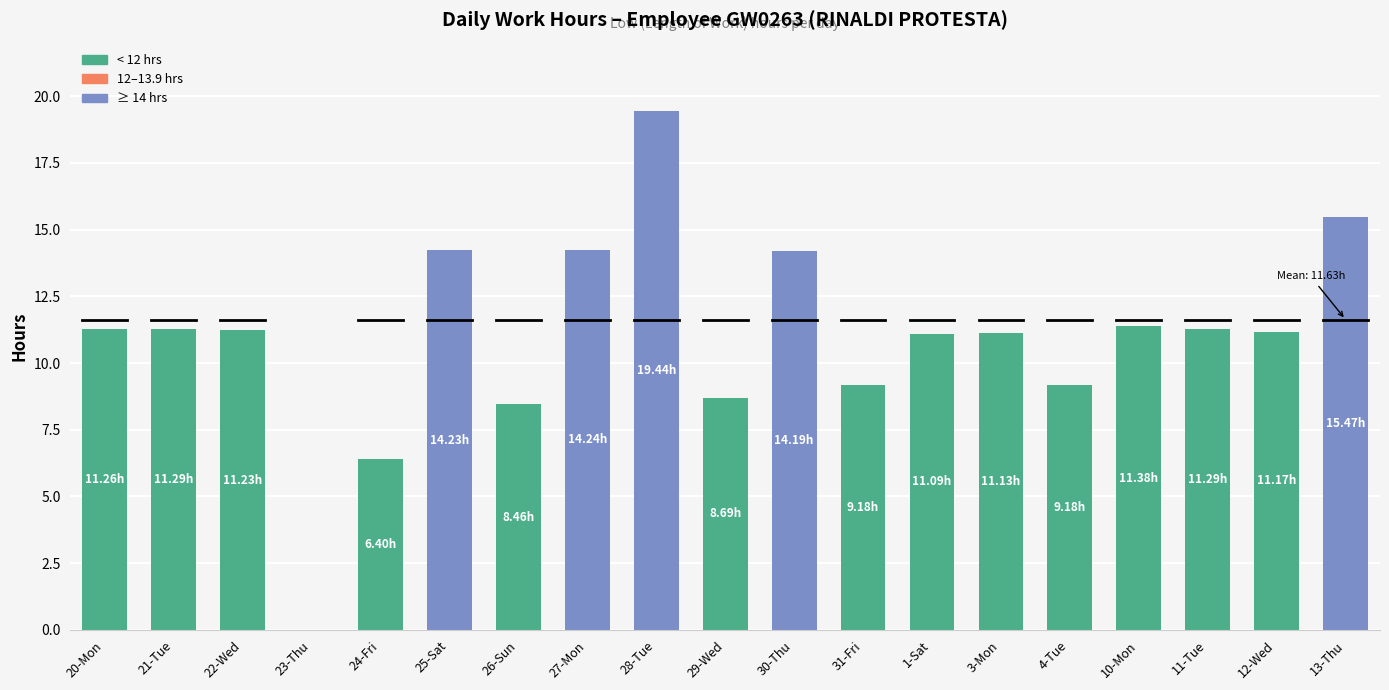

What is the change in value from 29-Wed to 11-Tue?

+2.6